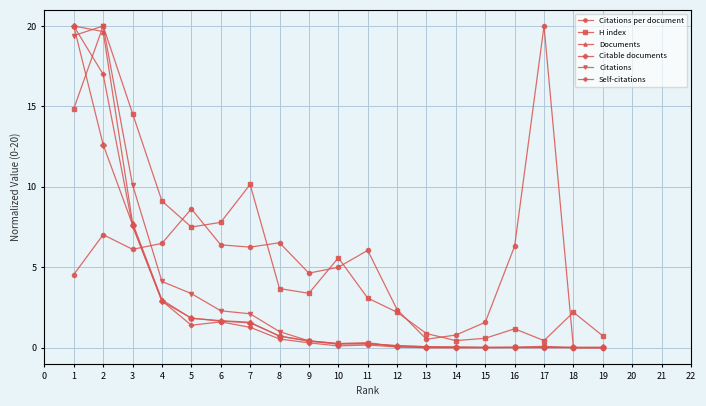

In H index, how many points are higher than both neighbors (excluding endpoints)?

5